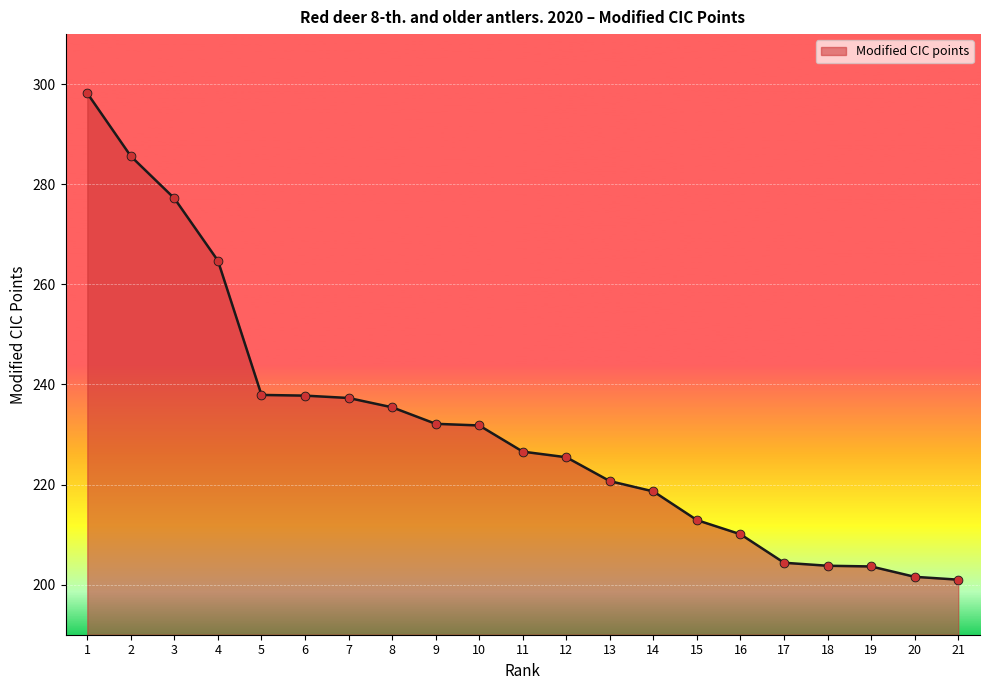

Between 16 and 14, which is larger?

14